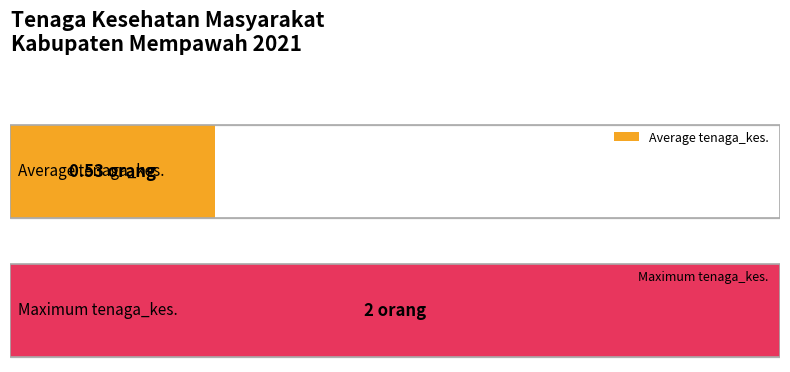

What is the average value?

1